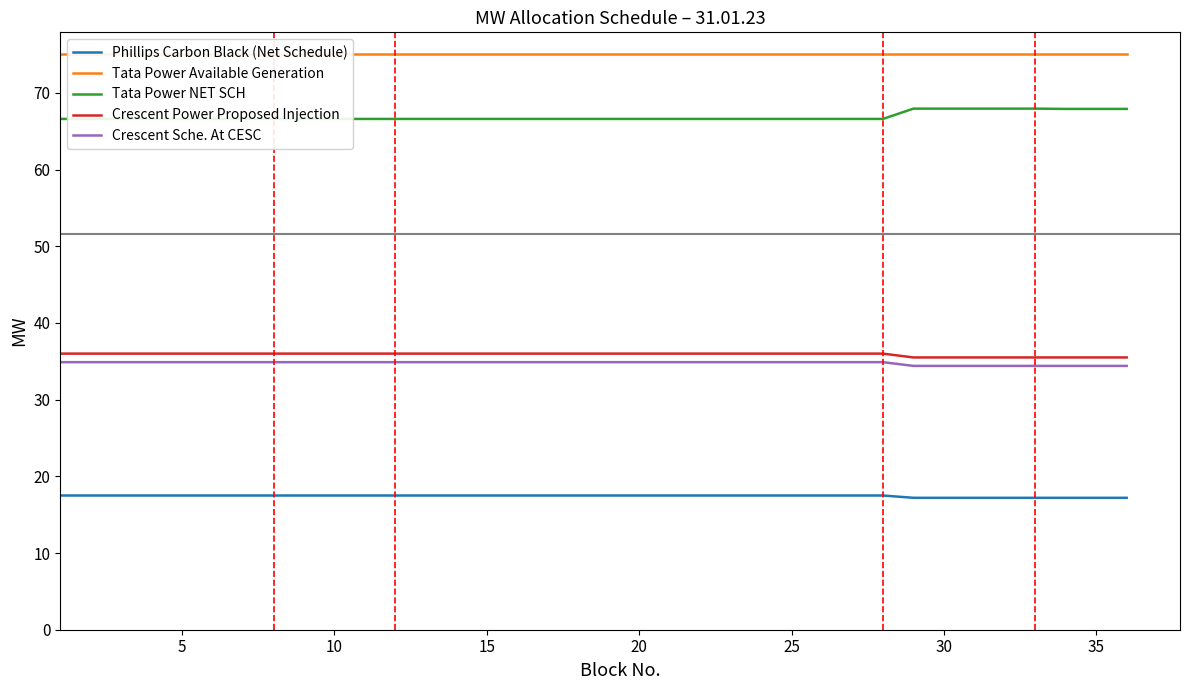

What is the minimum value for Crescent Power Proposed Injection?

35.5